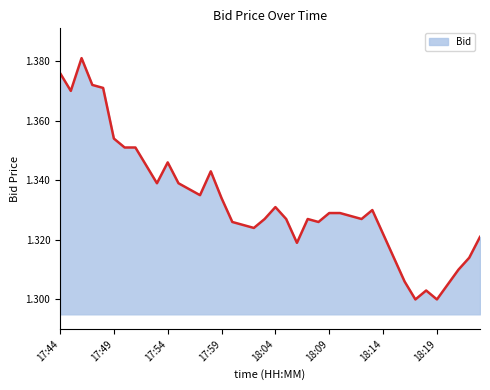

Does the chart have visible grid lines?

No